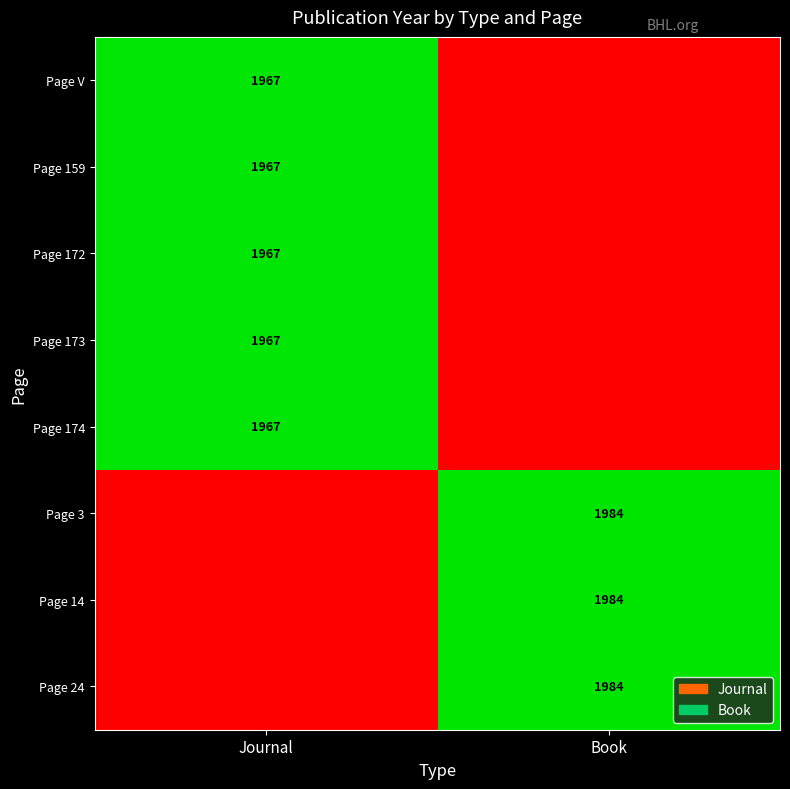

Is it true that Page 173 equals 1967 at Journal?

True